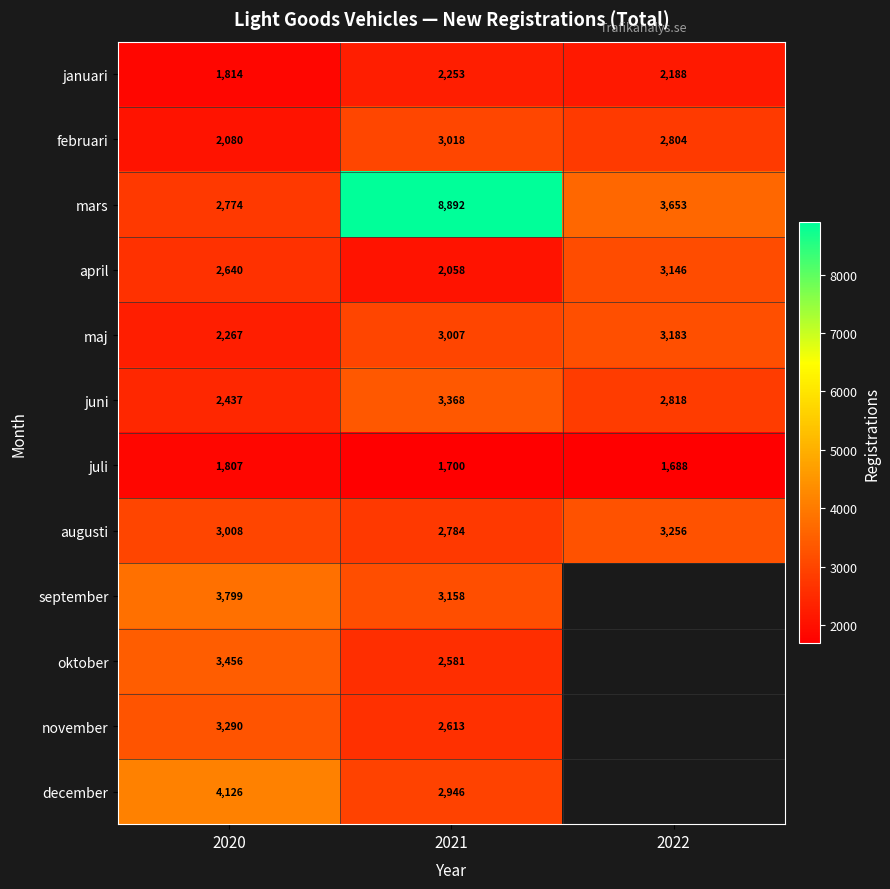

At which category does the chart reach its peak across all series?

2021